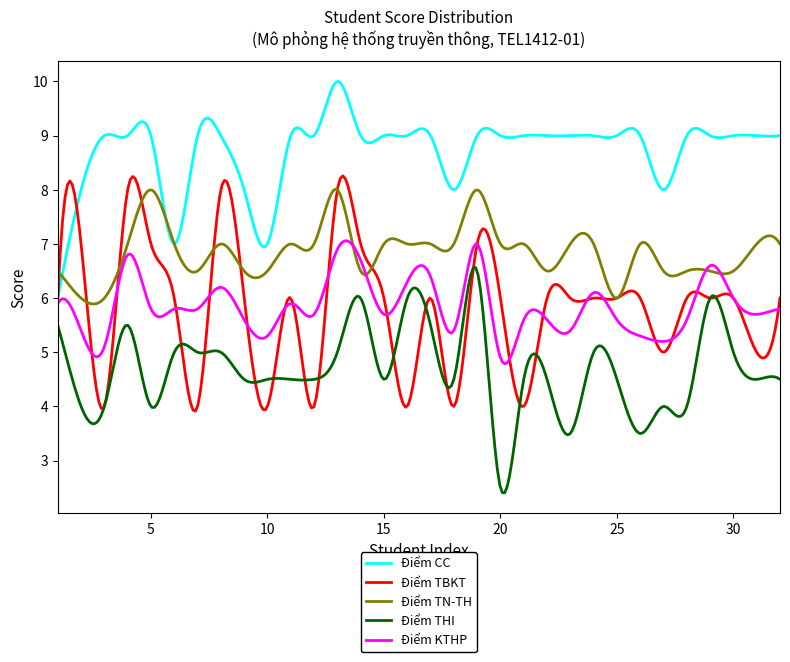

How many lines are shown in the chart?

5